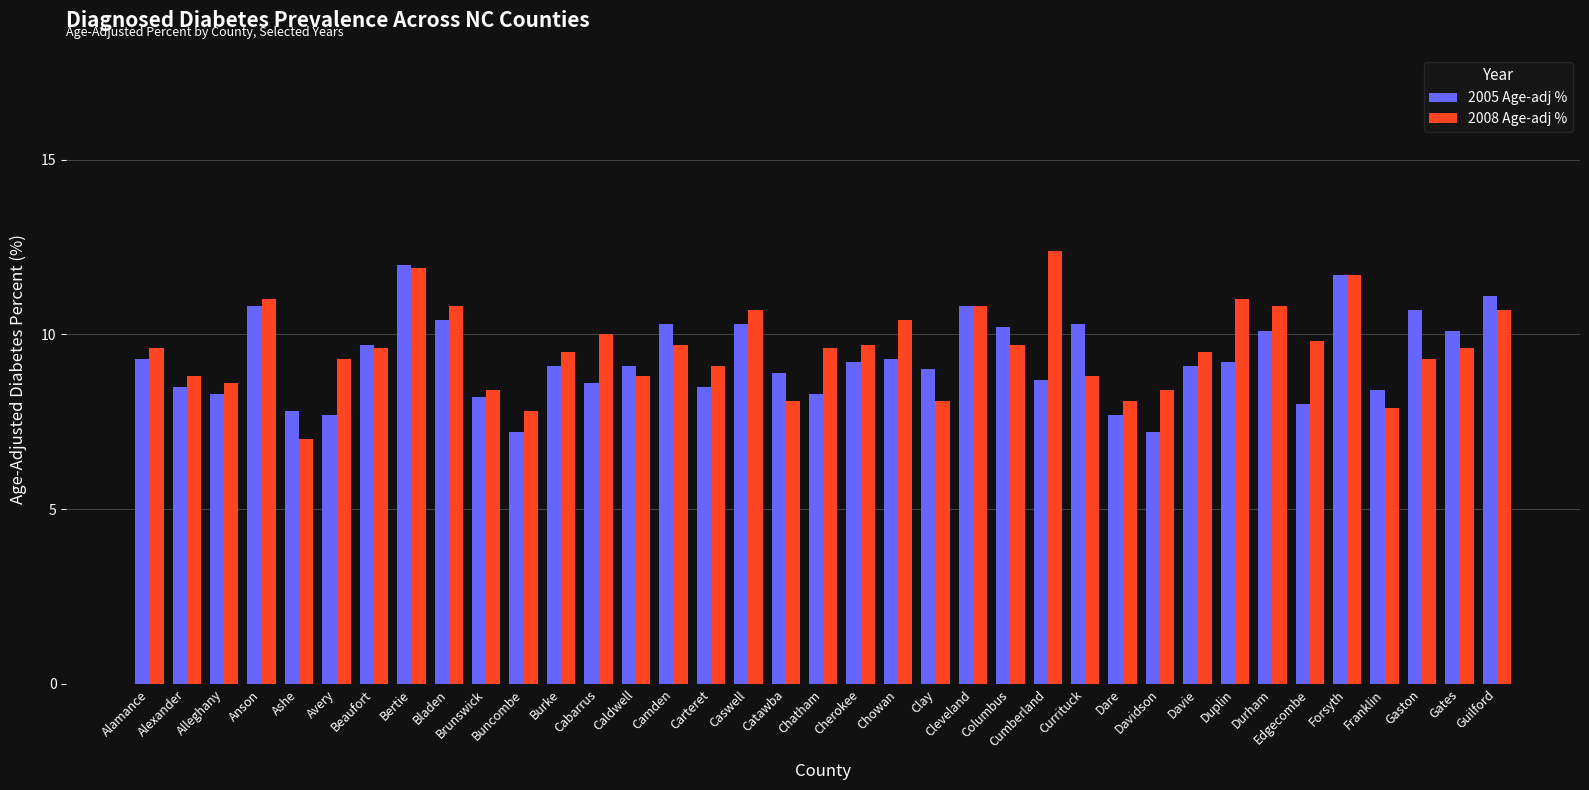

Reading left to right, transcribe all the data shown in this chart.

2005 Age-adj %: 9.3	8.5	8.3	10.8	7.8	7.7	9.7	12.0	10.4	8.2	7.2	9.1	8.6	9.1	10.3	8.5	10.3	8.9	8.3	9.2	9.3	9.0	10.8	10.2	8.7	10.3	7.7	7.2	9.1	9.2	10.1	8.0	11.7	8.4	10.7	10.1	11.1
2008 Age-adj %: 9.6	8.8	8.6	11.0	7.0	9.3	9.6	11.9	10.8	8.4	7.8	9.5	10.0	8.8	9.7	9.1	10.7	8.1	9.6	9.7	10.4	8.1	10.8	9.7	12.4	8.8	8.1	8.4	9.5	11.0	10.8	9.8	11.7	7.9	9.3	9.6	10.7